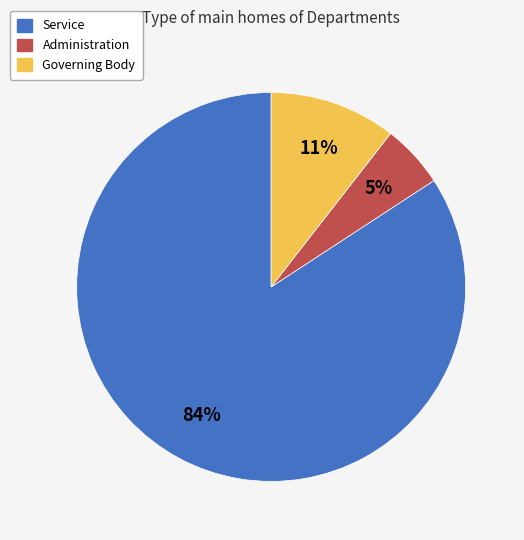

To the nearest percent, what is the average slice percentage?

33%